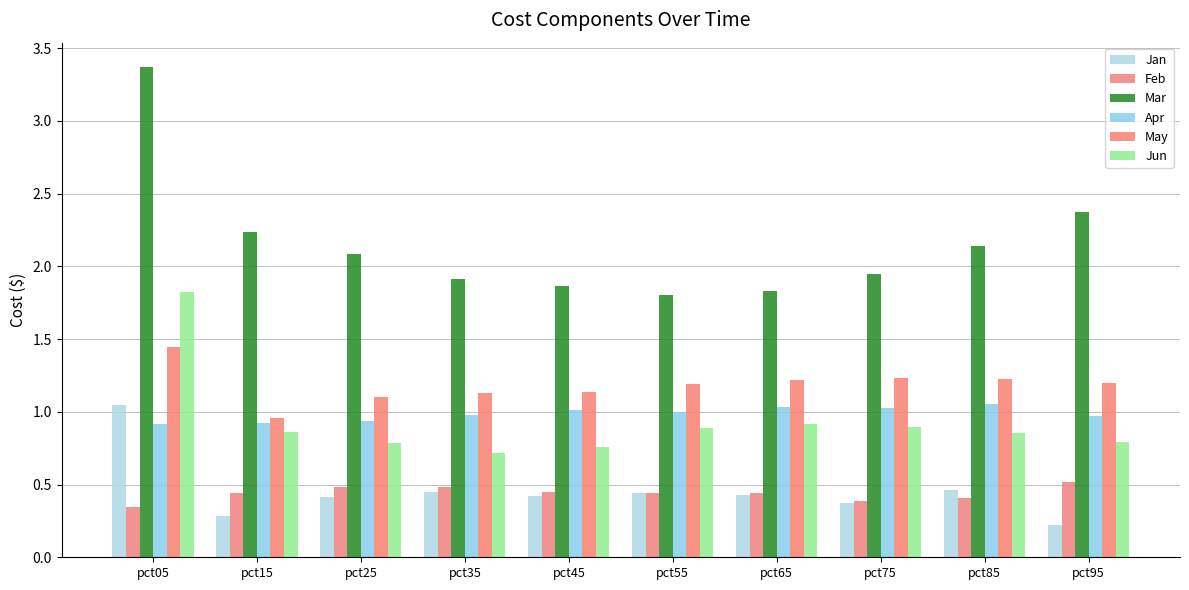

What is the spread (max minus min) of values at pct95?

2.1